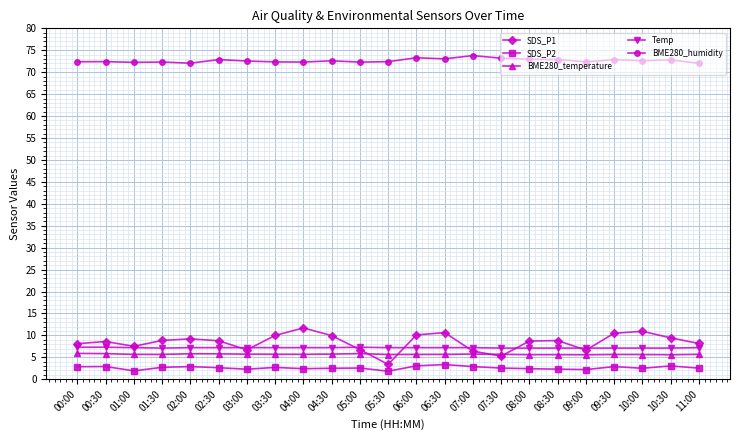

What is the value of the BME280_temperature point at the 2nd from the left?

5.8